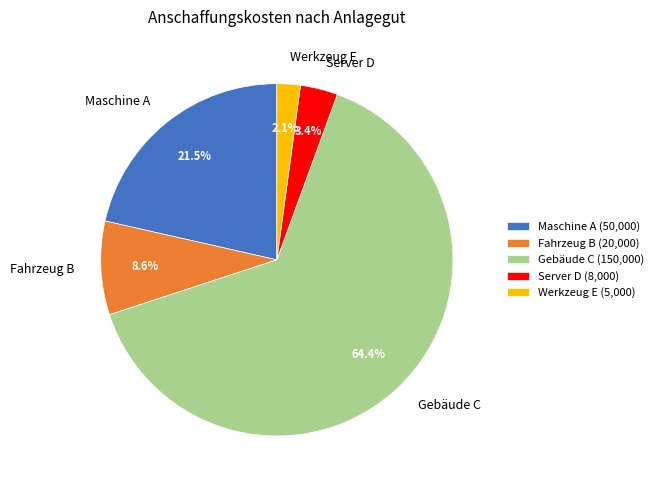

Is there any slice that represents more than half of the pie?

Yes